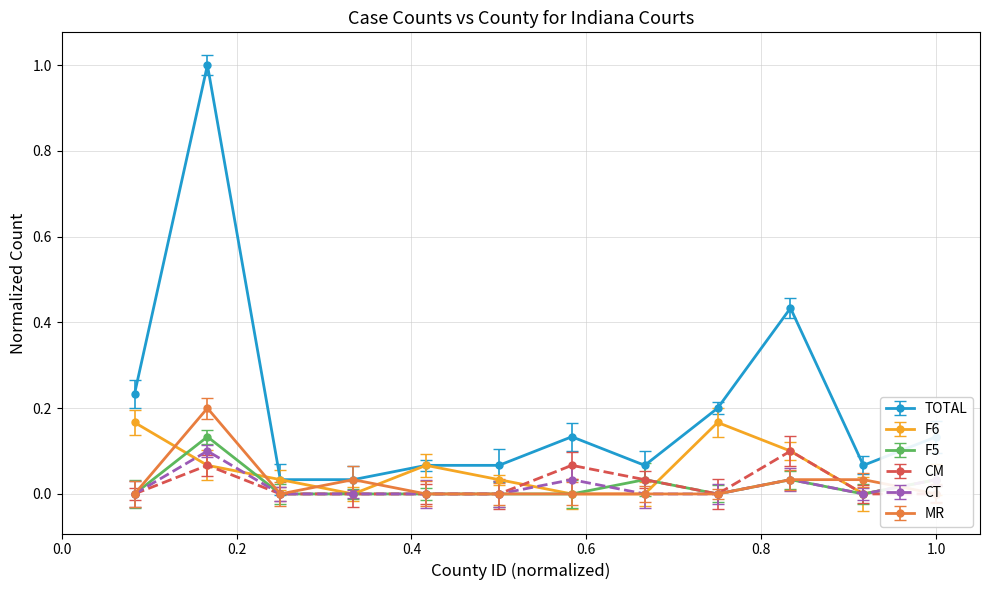

True or false: CM and F5 intersect in this chart.

False